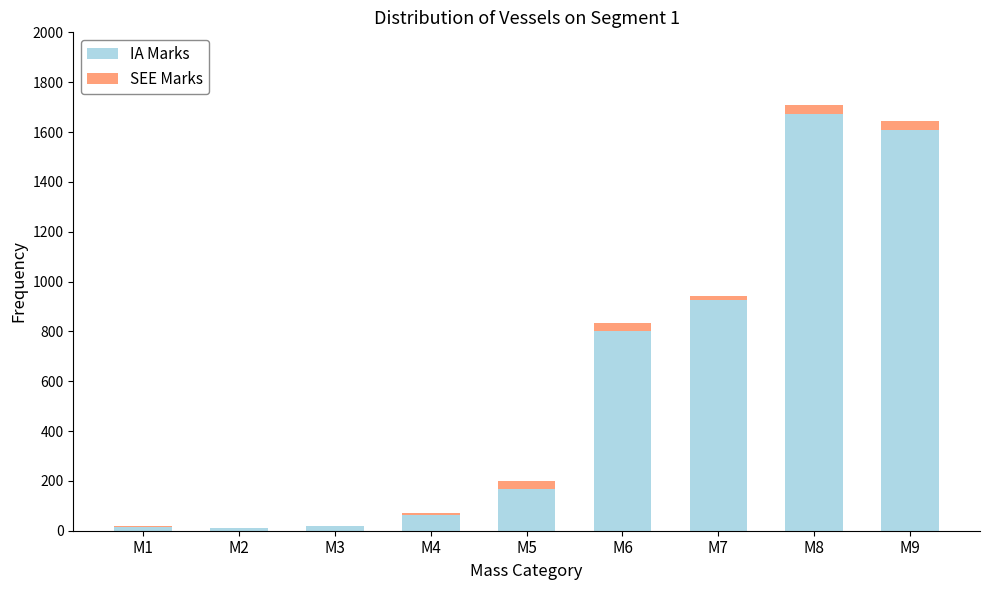

At which label does IA Marks first exceed 166?

M5